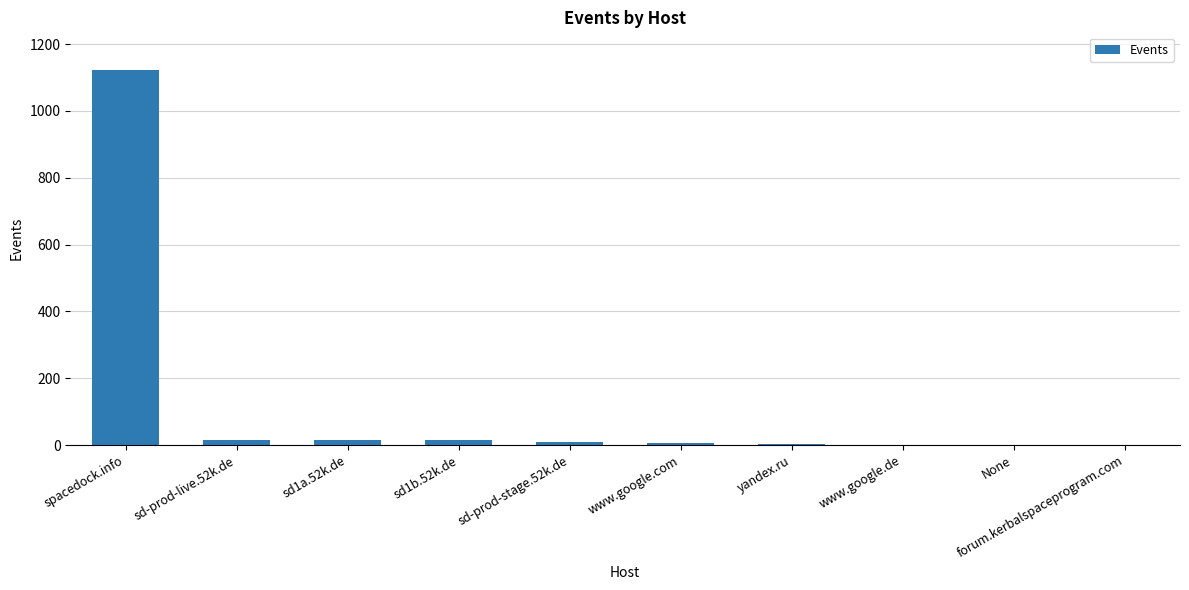

At which label does the data first exceed 10?

spacedock.info